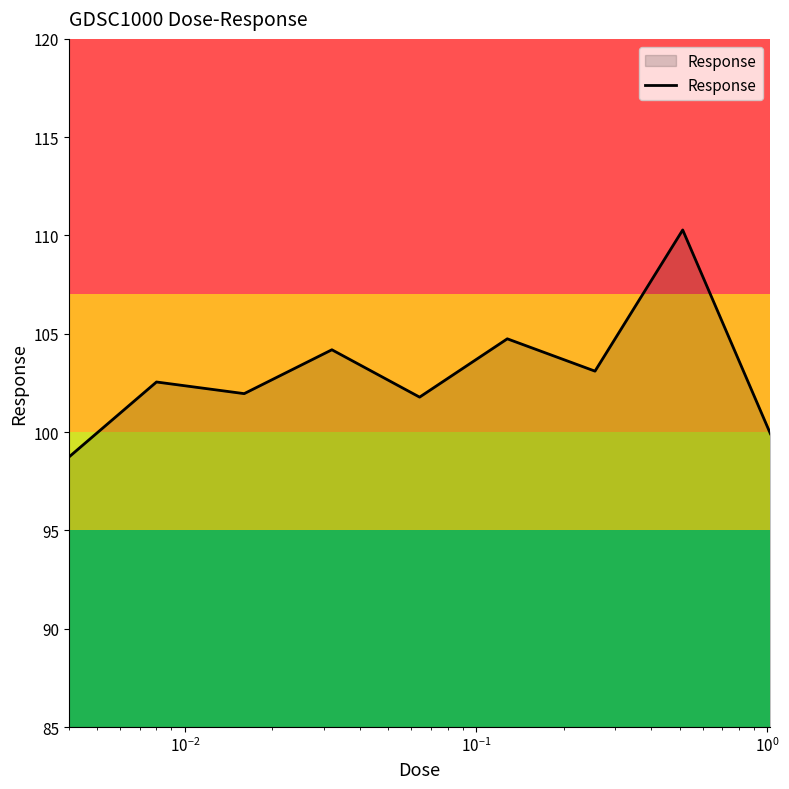

What is the smallest value displayed?

98.7